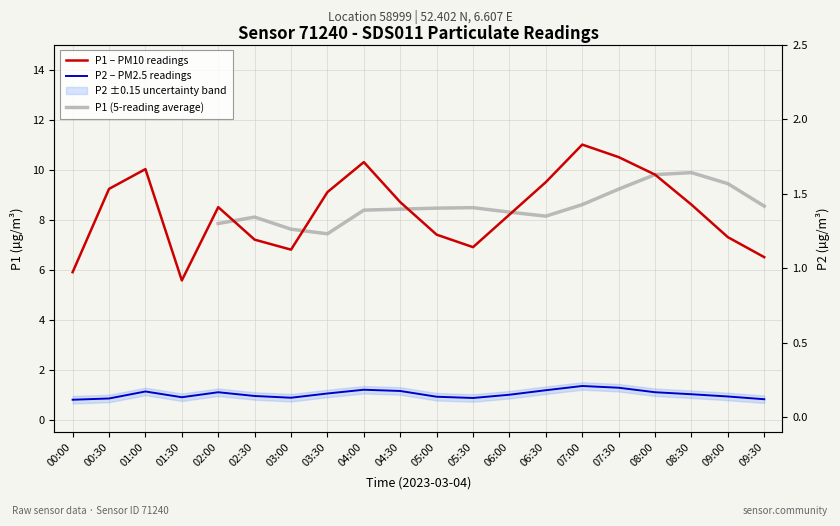

Where is the first local maximum for P1?

01:00